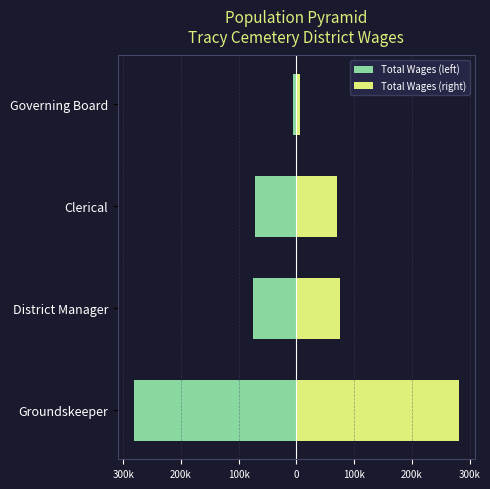

Is it true that Total Wages (right) equals 95793 at Clerical?

False